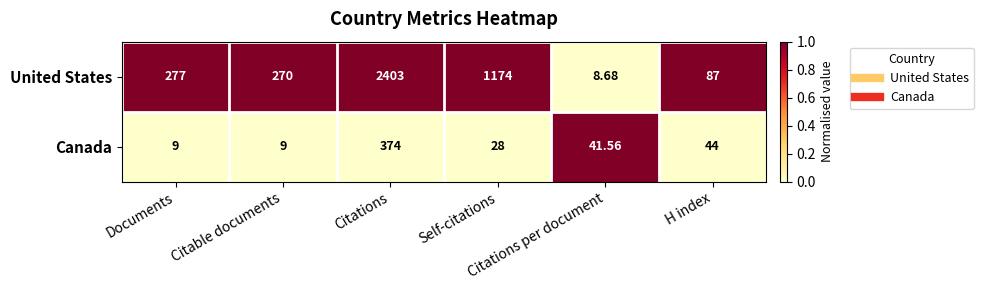

At which category is the sum across all series the highest?

Citations